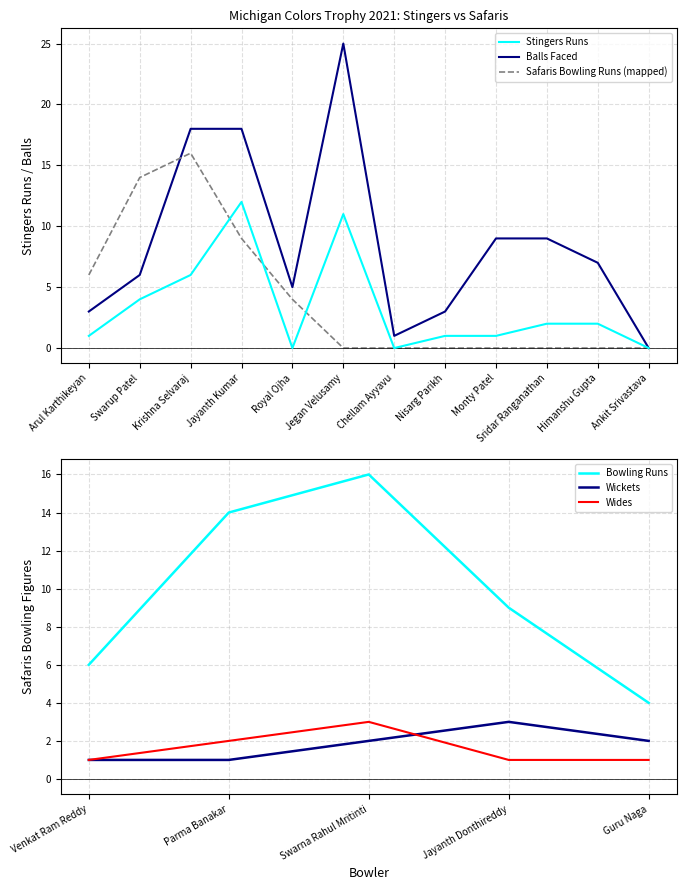

True or false: Stingers Balls Faced has a value of 36 at Jegan Velusamy.

False